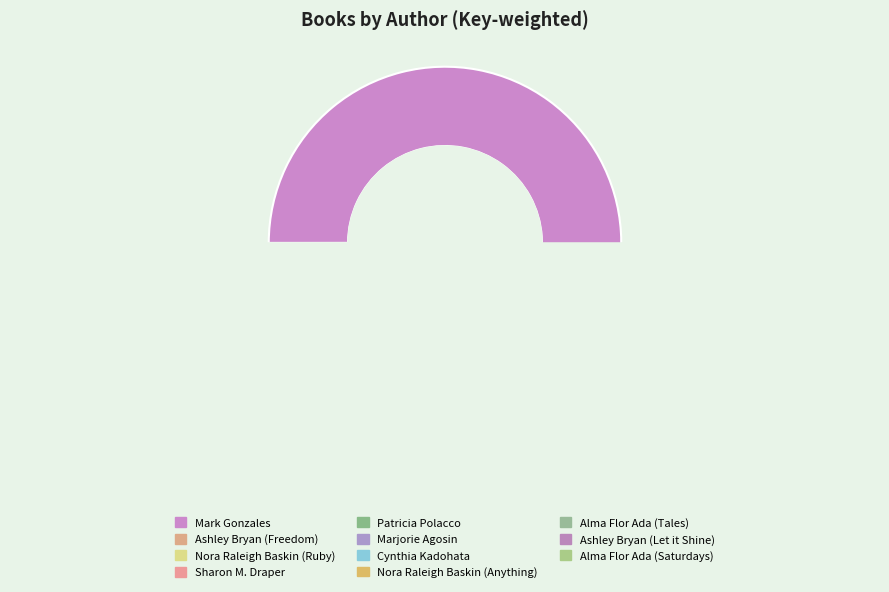

Approximately how many times larger is the value at Sharon M. Draper compared to Alma Flor Ada (Tales)?

95.5